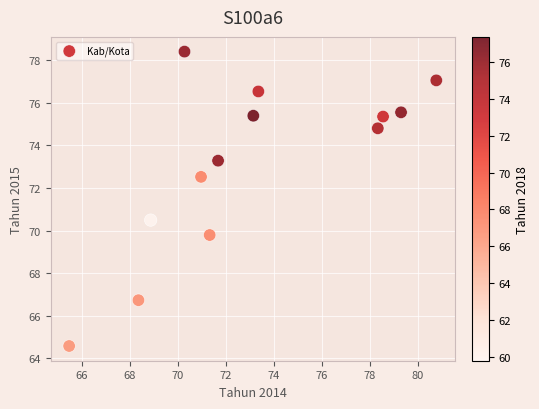

What Y value in the scatter plot is closest to 71?

70.5